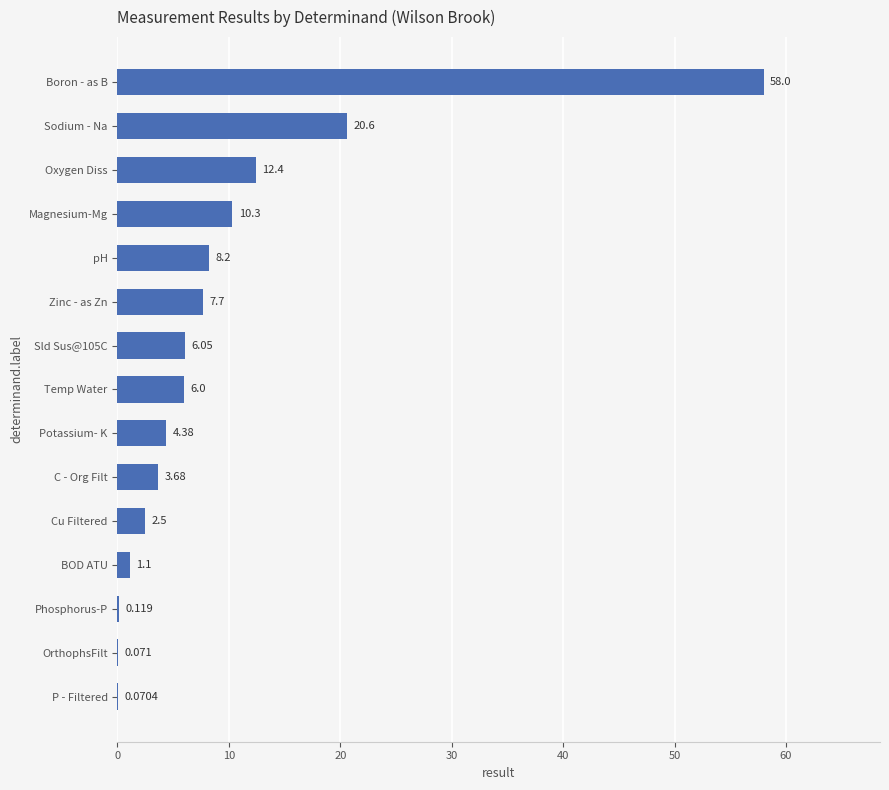

How many data points does each series have?

15